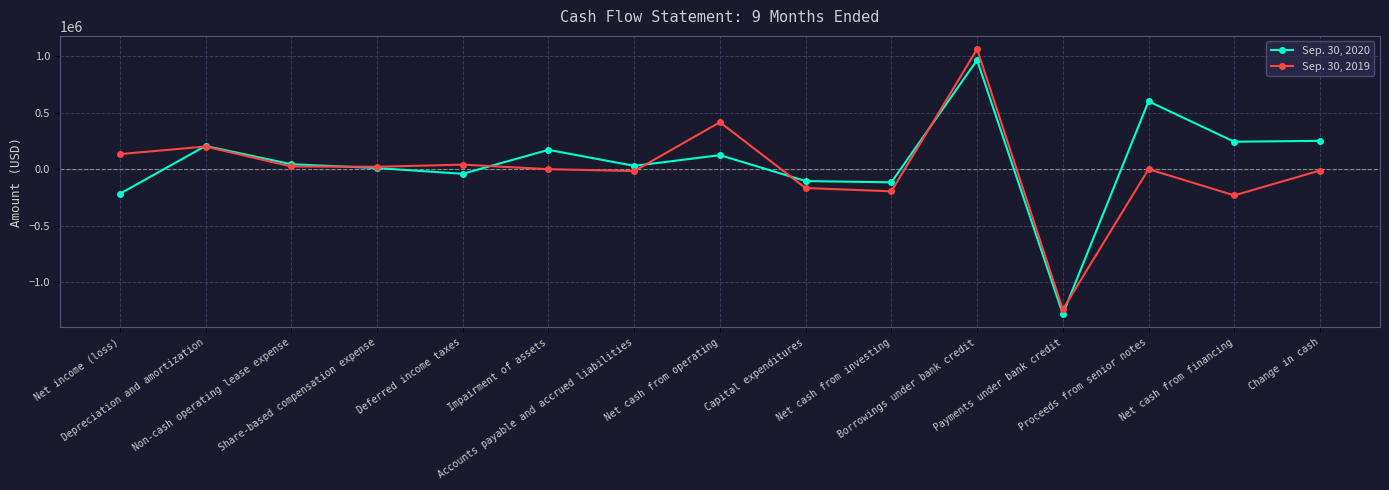

What is the value of the Sep. 30, 2020 point at the 10th from the left?

-116278